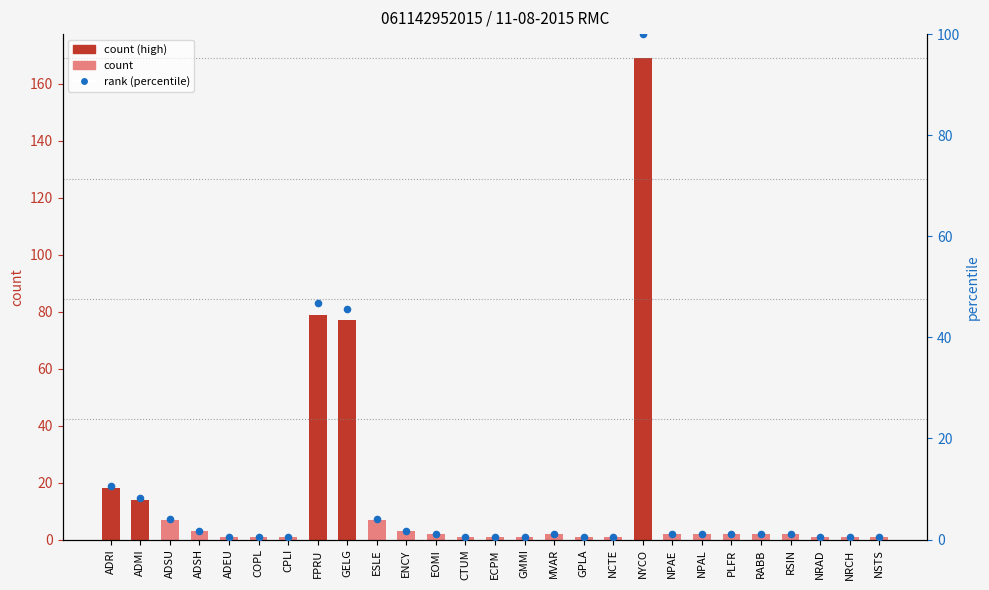

Which series has the largest Y range (max minus min)?

col_2